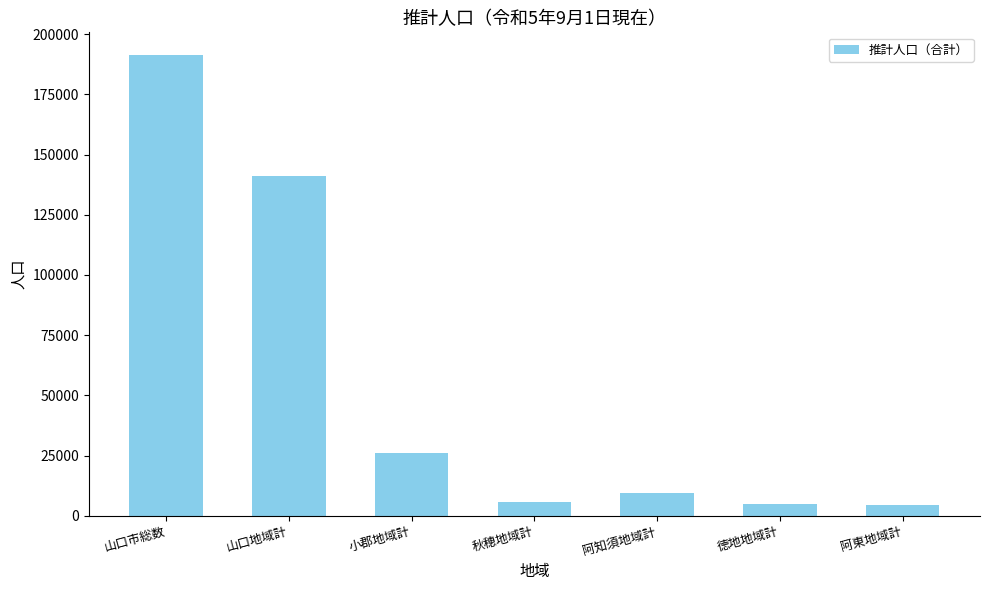

Between 徳地地域計 and 山口市総数, which is larger?

山口市総数